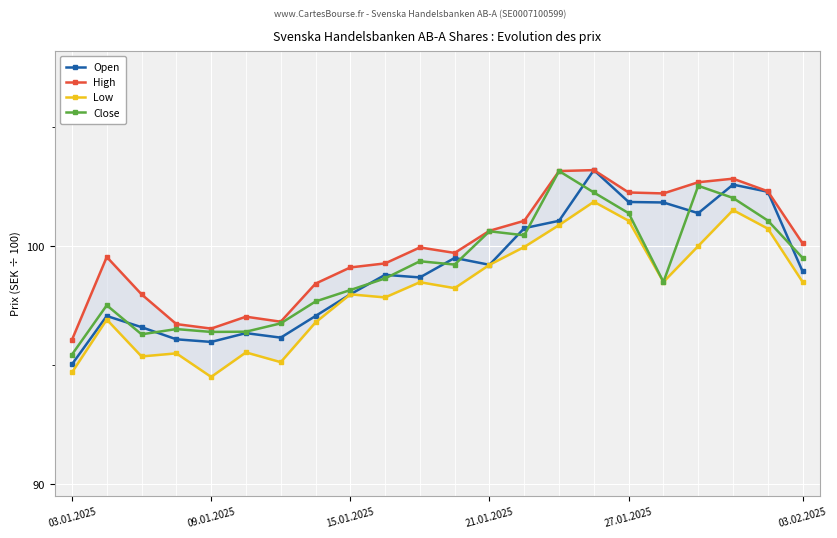

Which category has the lowest value in the Close series?

03.01.2025